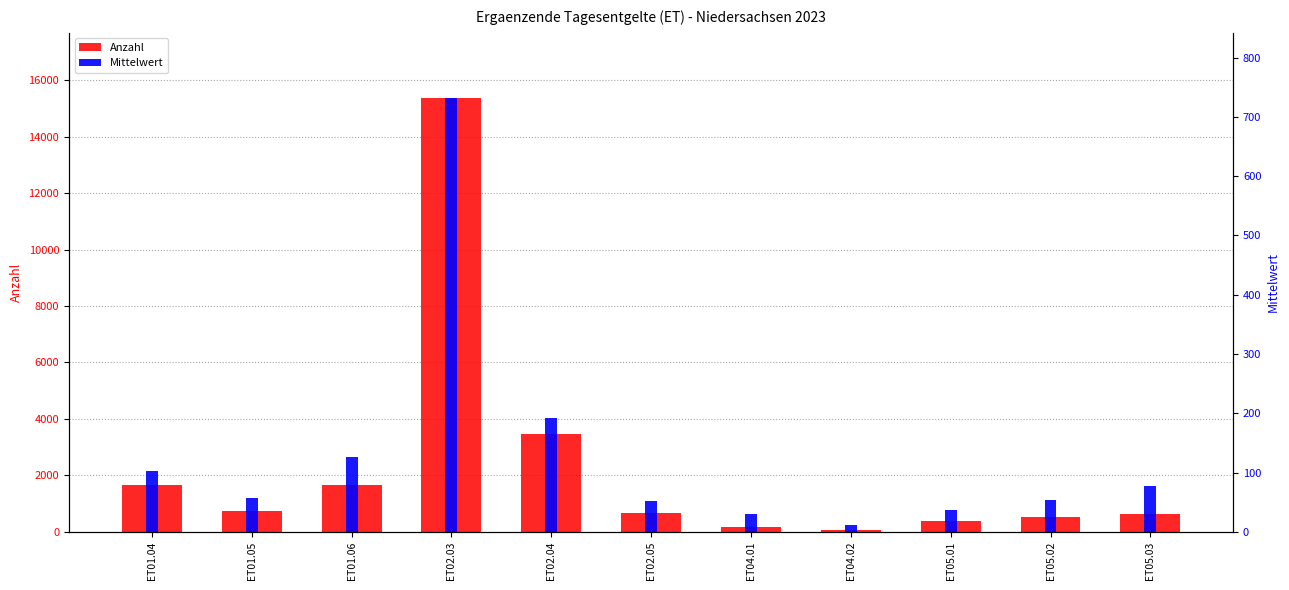

What position from the right is ET05.02?

2